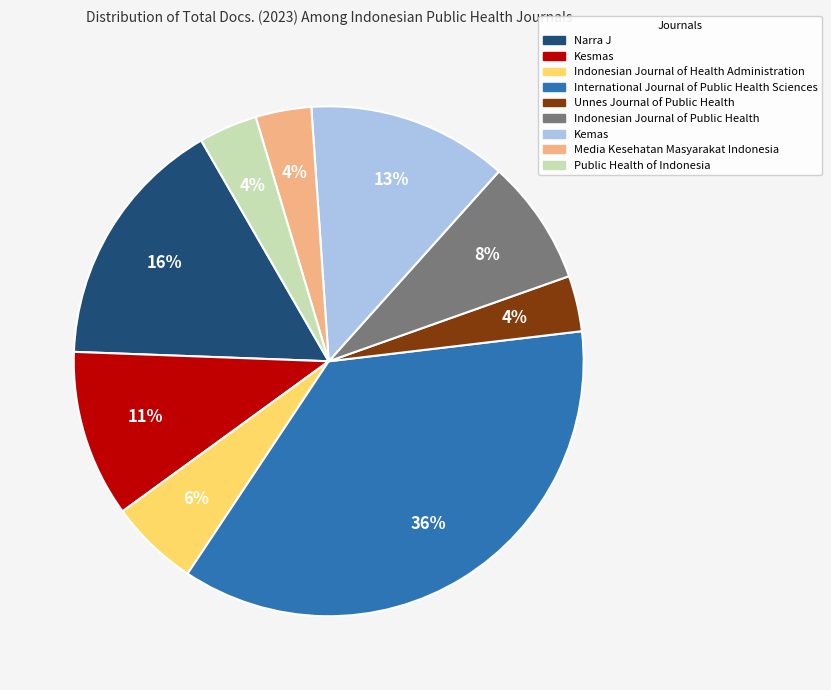

How many slices are in this pie chart?

9